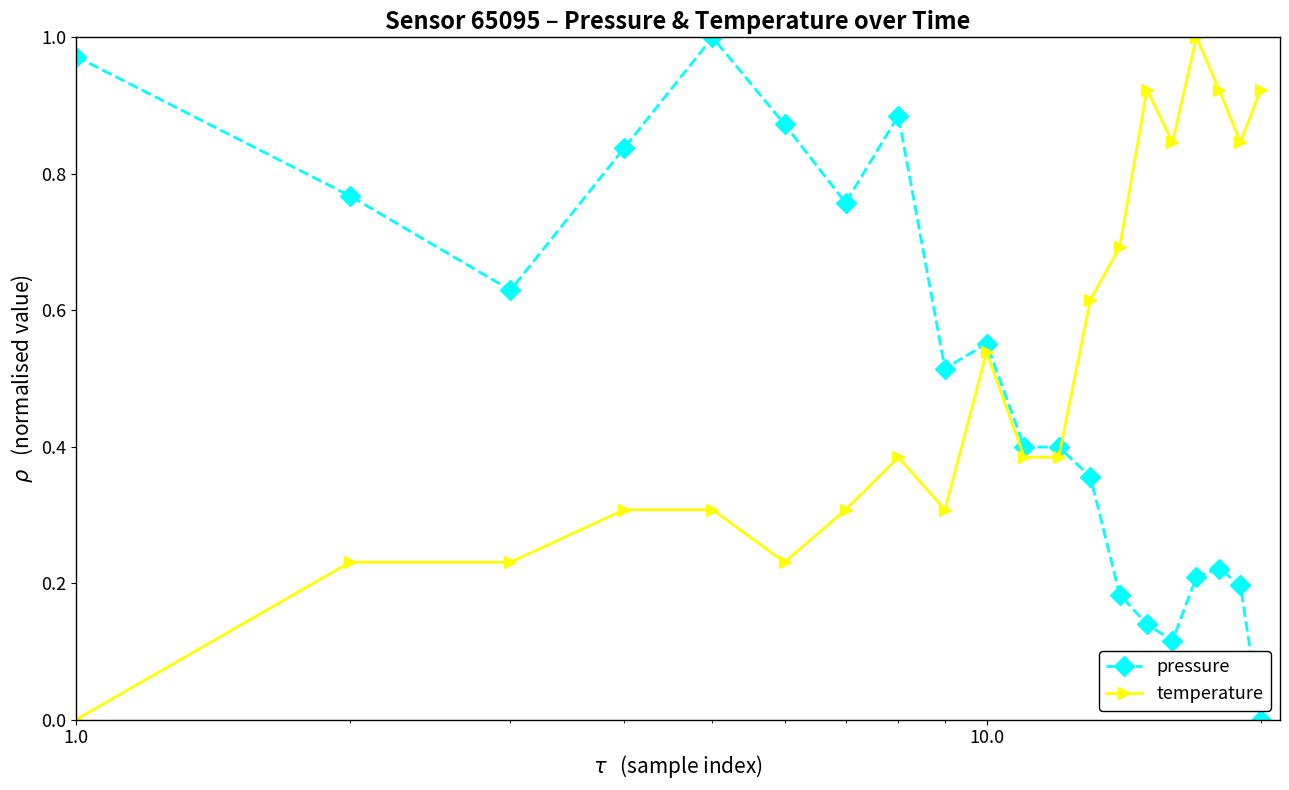

True or false: temperature and pressure intersect in this chart.

True